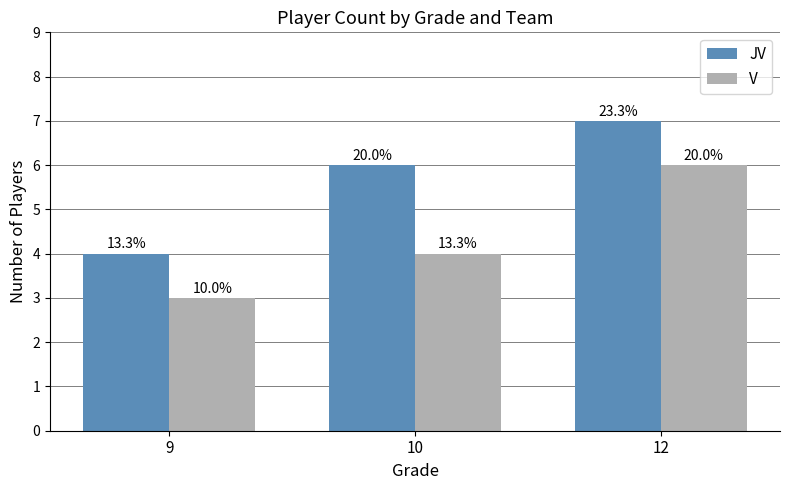

List the series in order of their overall mean, lowest first.

V, JV